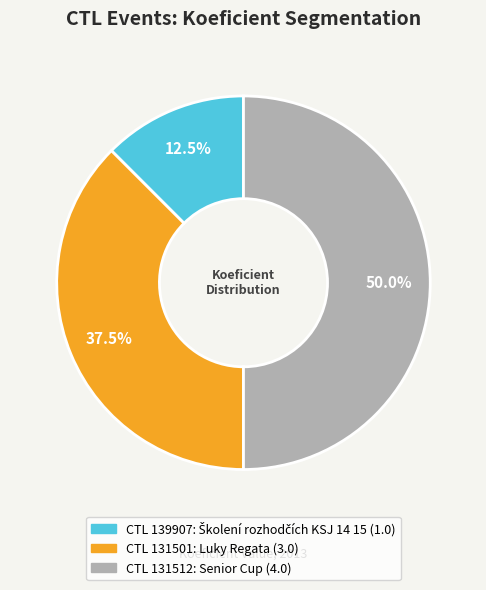

To the nearest percent, what is the average slice percentage?

33%